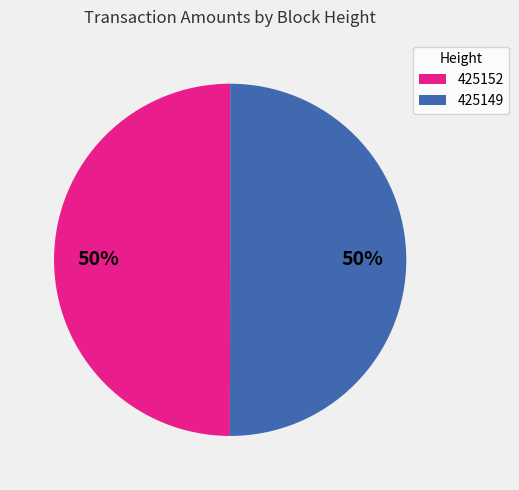

Approximately how many times larger is the value at 425149 compared to 425152?

1.0